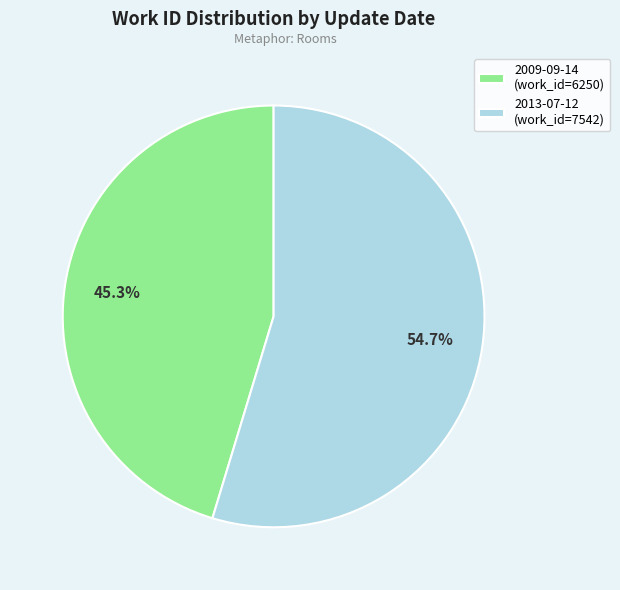

Which slice represents more than half of the pie?

2013-07-12